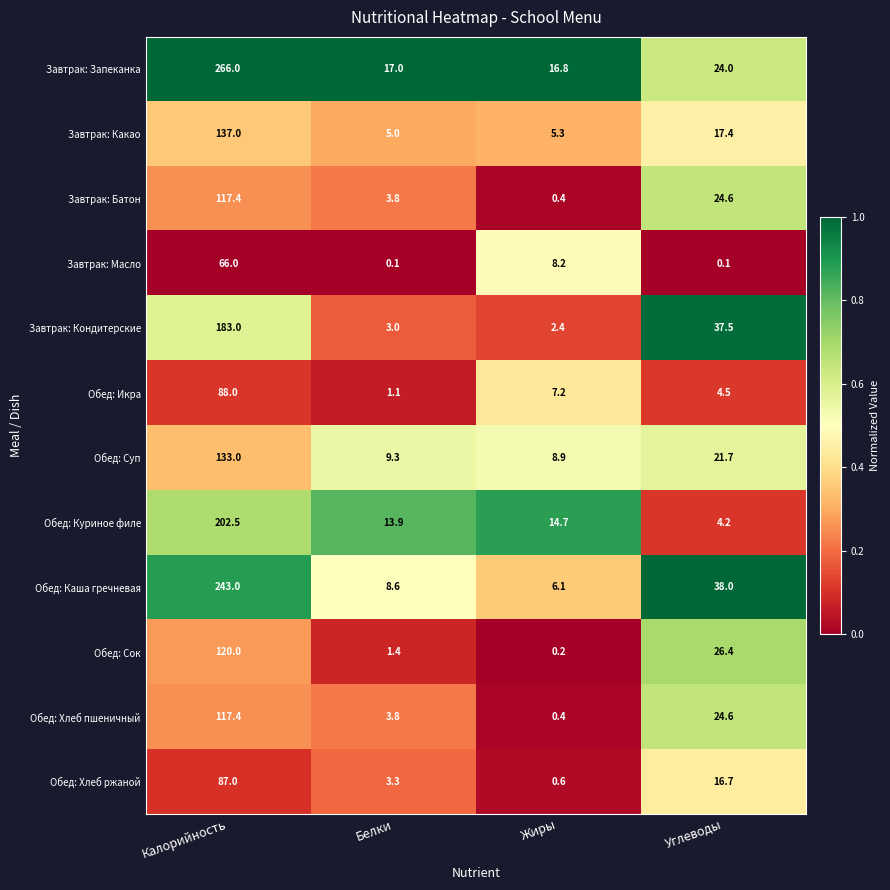

True or false: Завтрак: Масло has a value of 8.2 at Жиры.

True